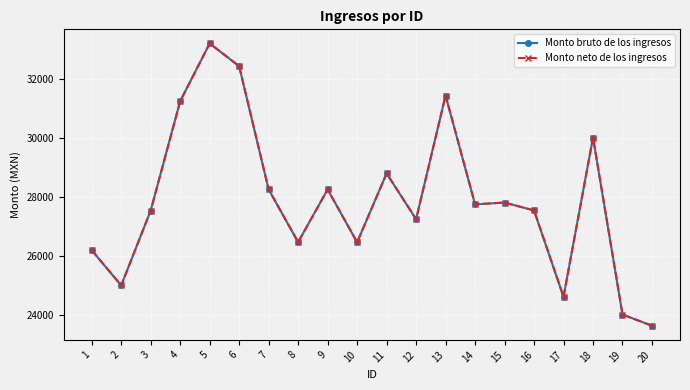

What is the sum of the Monto bruto de los ingresos values at 2 and 16?

52559.2